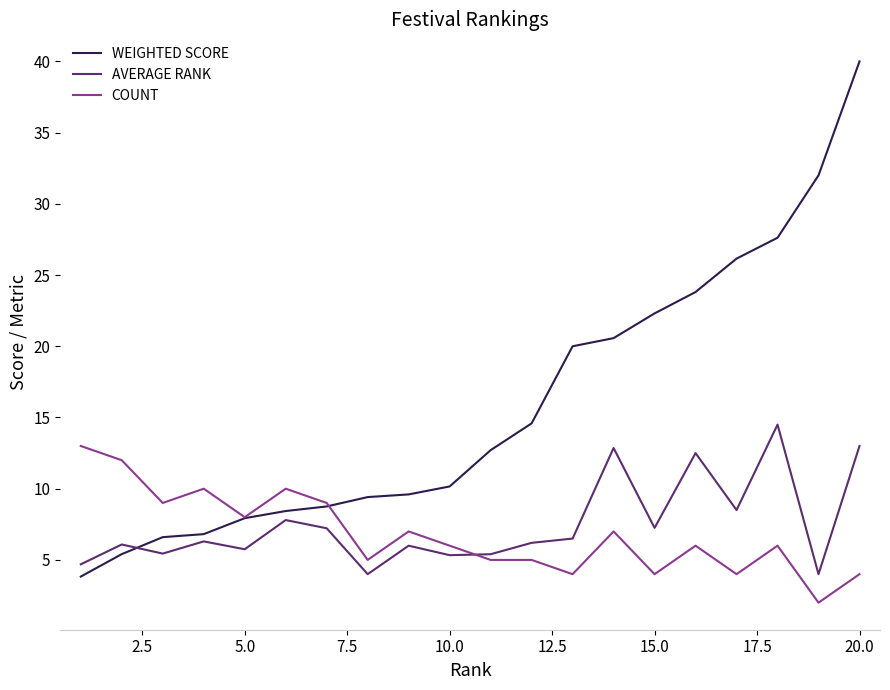

After their last crossing, which series has the higher values: AVERAGE RANK or WEIGHTED SCORE?

WEIGHTED SCORE